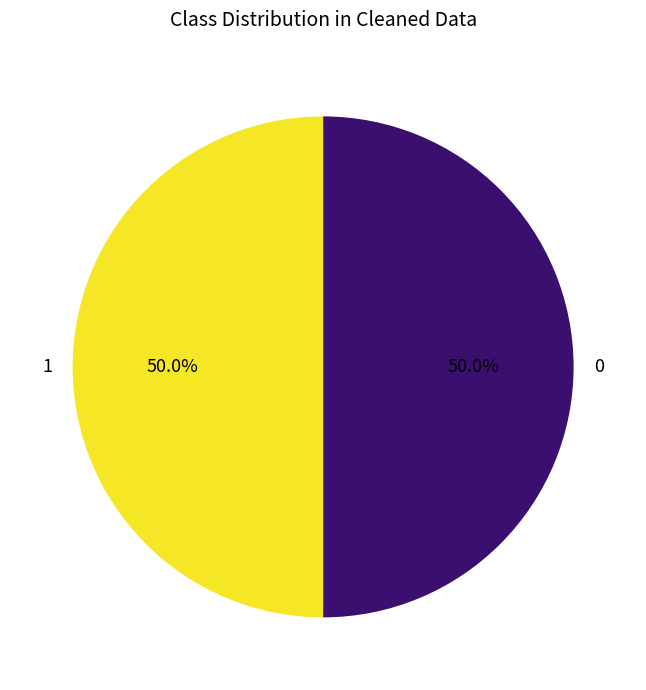

Approximately how many times larger is the value at 1 compared to 0?

1.0